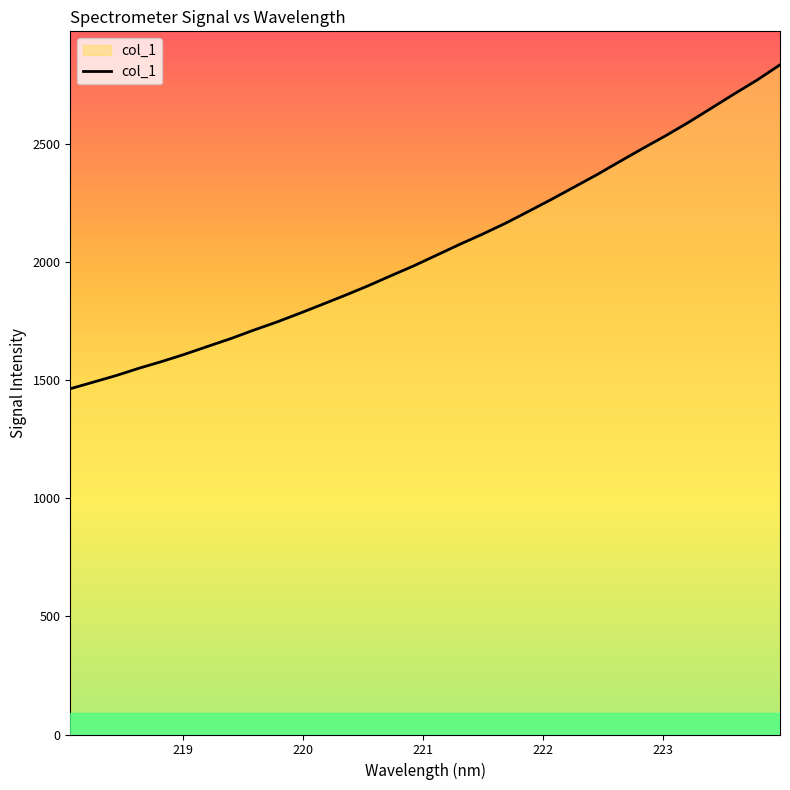

What is the maximum value shown in the chart?

2836.9